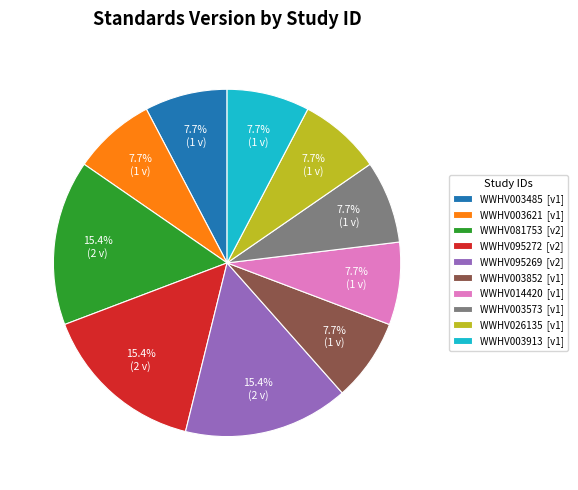

To the nearest percent, what percentage of the pie is WWHV081753?

15%